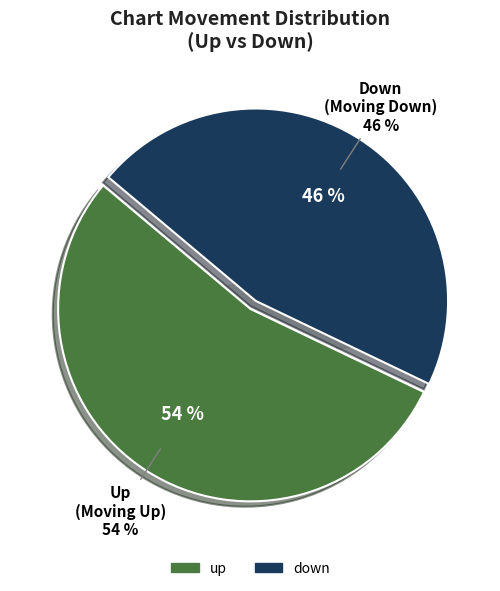

To the nearest percent, what is the average slice percentage?

50%